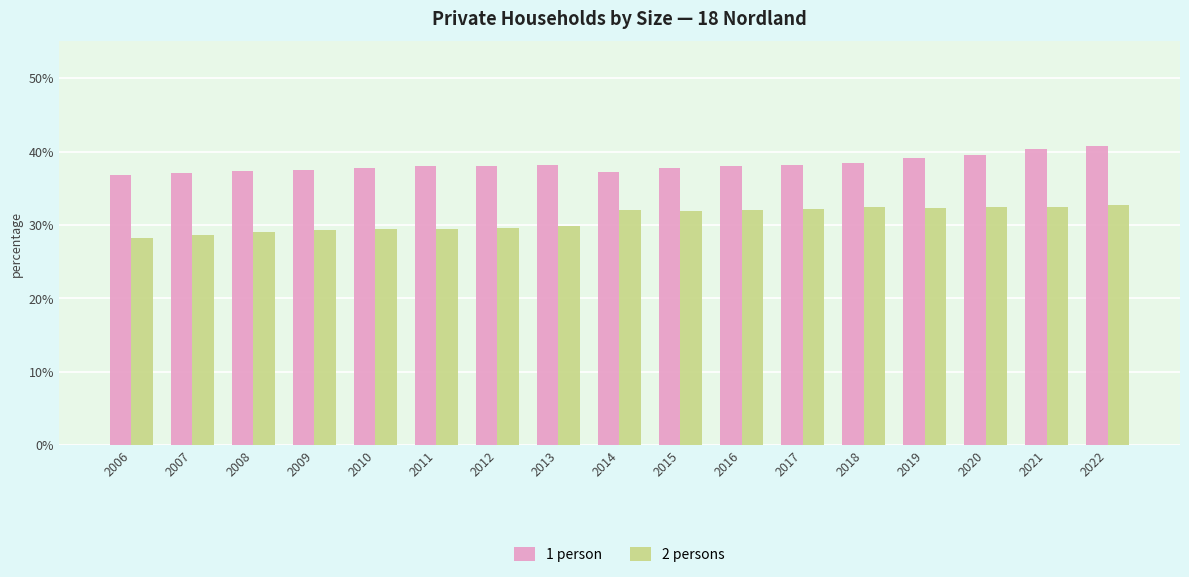

How many values in the 2 persons series exceed 31?

9